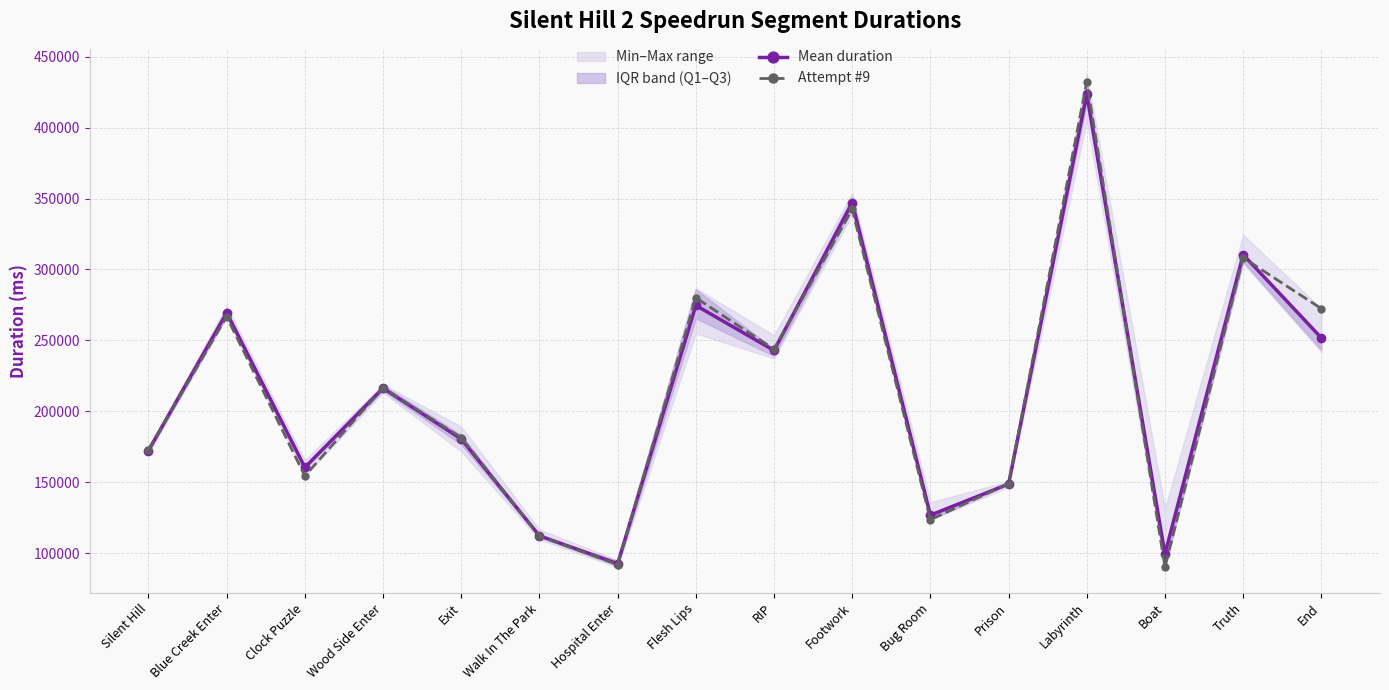

True or false: Attempt #9 and Mean duration intersect in this chart.

True